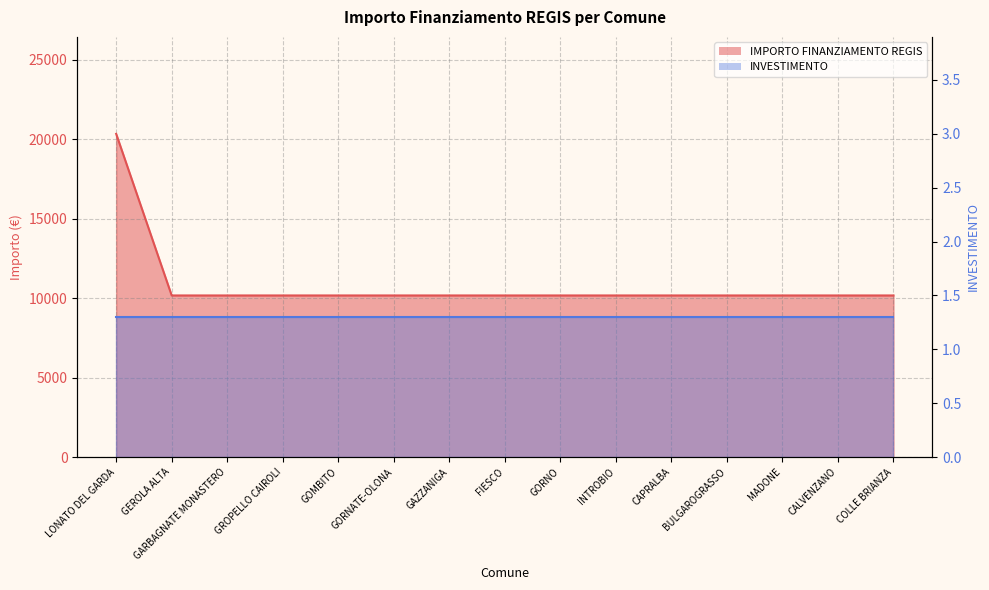

What position from the left is CAPRALBA?

11